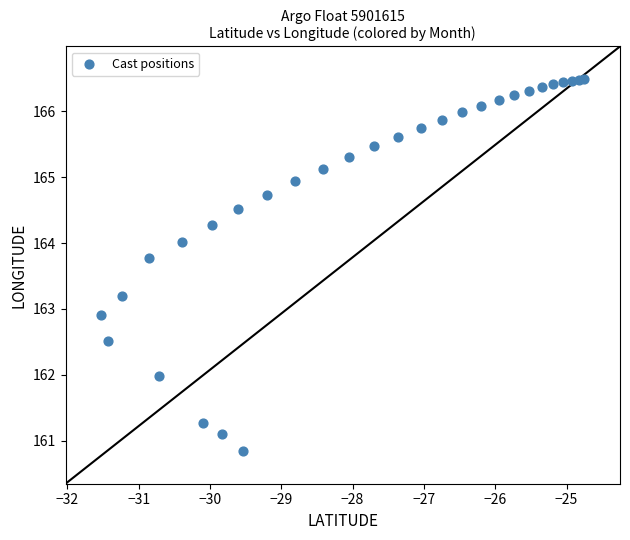

What Y value in the scatter plot is closest to 163?

162.9